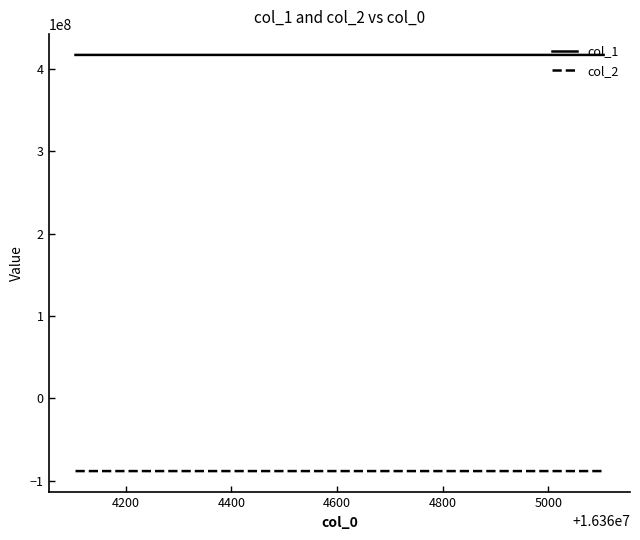

List the series in order of their overall mean, lowest first.

col_2, col_1